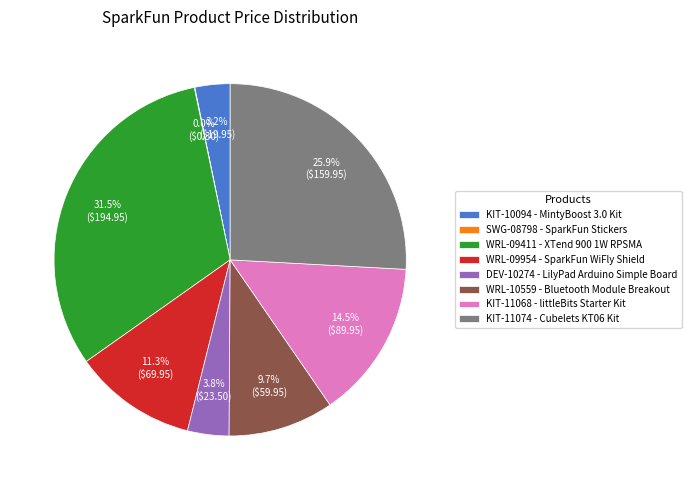

What percentage do WRL-10559 - Bluetooth Module Breakout and KIT-11074 - Cubelets KT06 Kit together represent?

35.6%